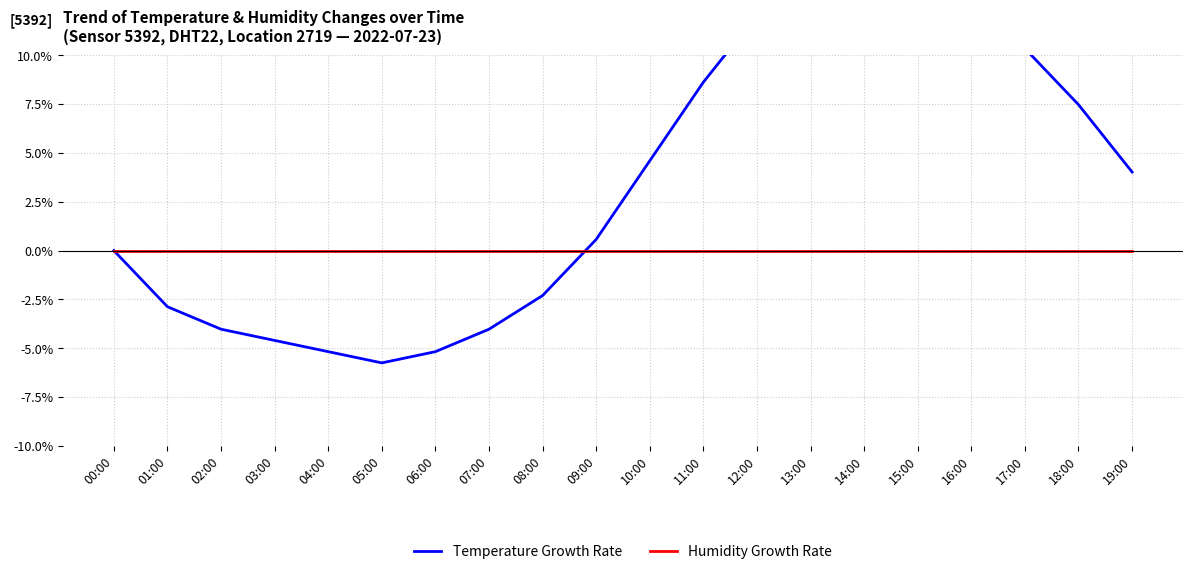

After their last crossing, which series has the higher values: Temperature Growth Rate or Humidity Growth Rate?

Temperature Growth Rate